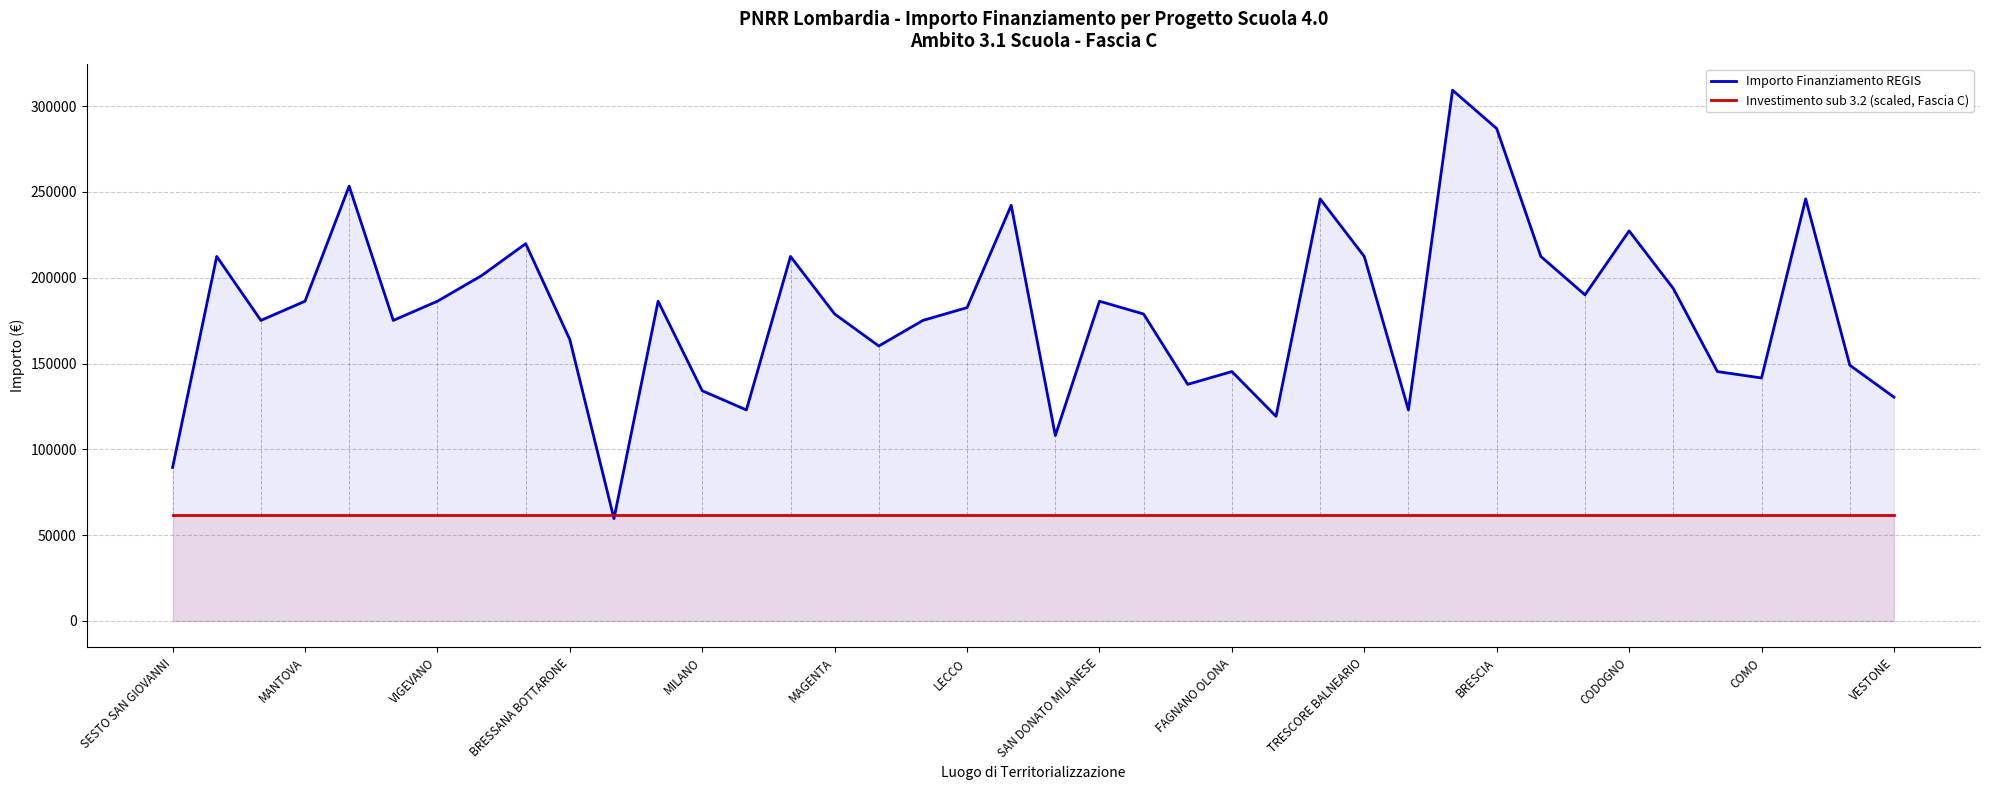

Which has a higher value, 17 or 31?

31